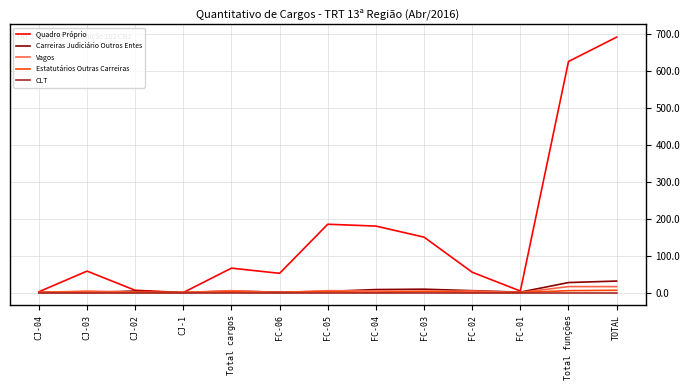

Which category has the highest value across all series?

TOTAL